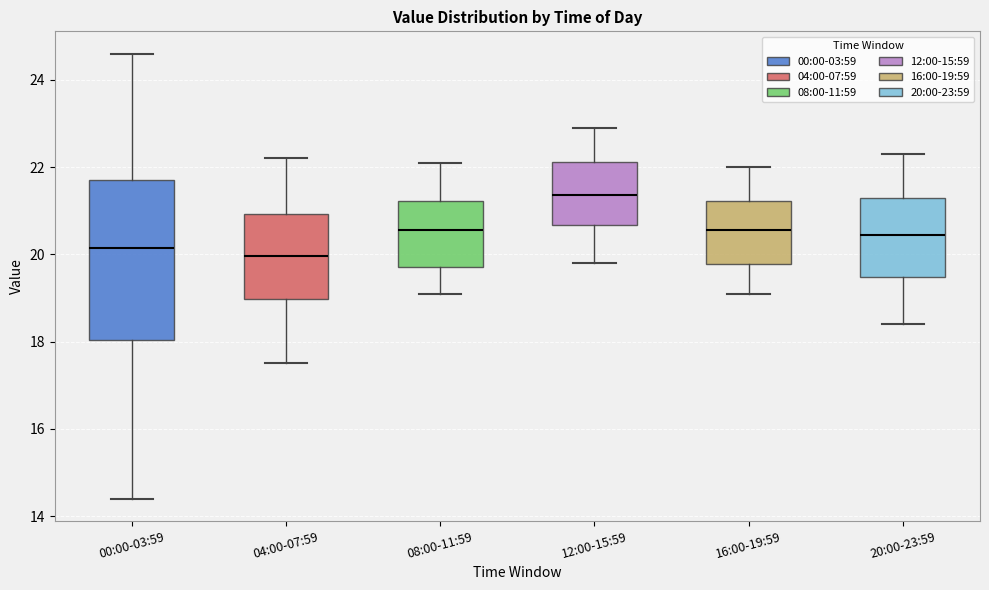

Reading left to right, transcribe this box plot: for each box, give where its median line is, the range the box spans, and where its two whiskers end, as read against the y-axis. The values are not printed on the chart, so give them approximately, as read against the axis.

00:00-03:59: median 20.2, box 18.0 to 21.8, whiskers 14.4 to 24.6
04:00-07:59: median 20.0, box 19.0 to 21.0, whiskers 17.6 to 22.2
08:00-11:59: median 20.6, box 19.8 to 21.2, whiskers 19.2 to 22.2
12:00-15:59: median 21.4, box 20.6 to 22.2, whiskers 19.8 to 23.0
16:00-19:59: median 20.6, box 19.8 to 21.2, whiskers 19.2 to 22.0
20:00-23:59: median 20.4, box 19.4 to 21.4, whiskers 18.4 to 22.4